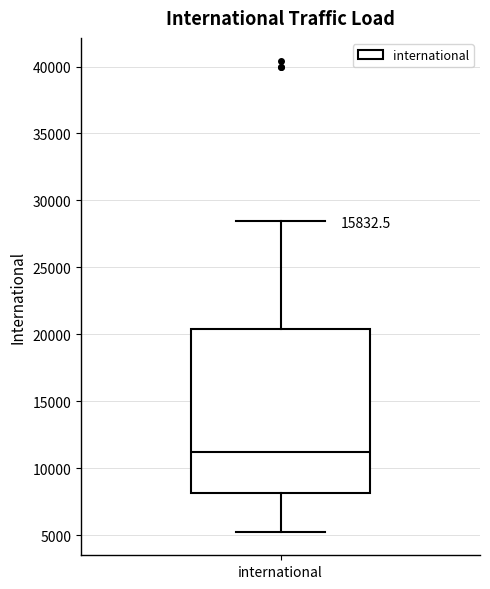

Read this box plot against the y-axis: the position of the median line, the range covered by the box, and the ends of both whiskers. The values are not printed on the chart, so give them approximately, as read against the axis.

median 11000, box 8000 to 20500, whiskers 5500 to 28500